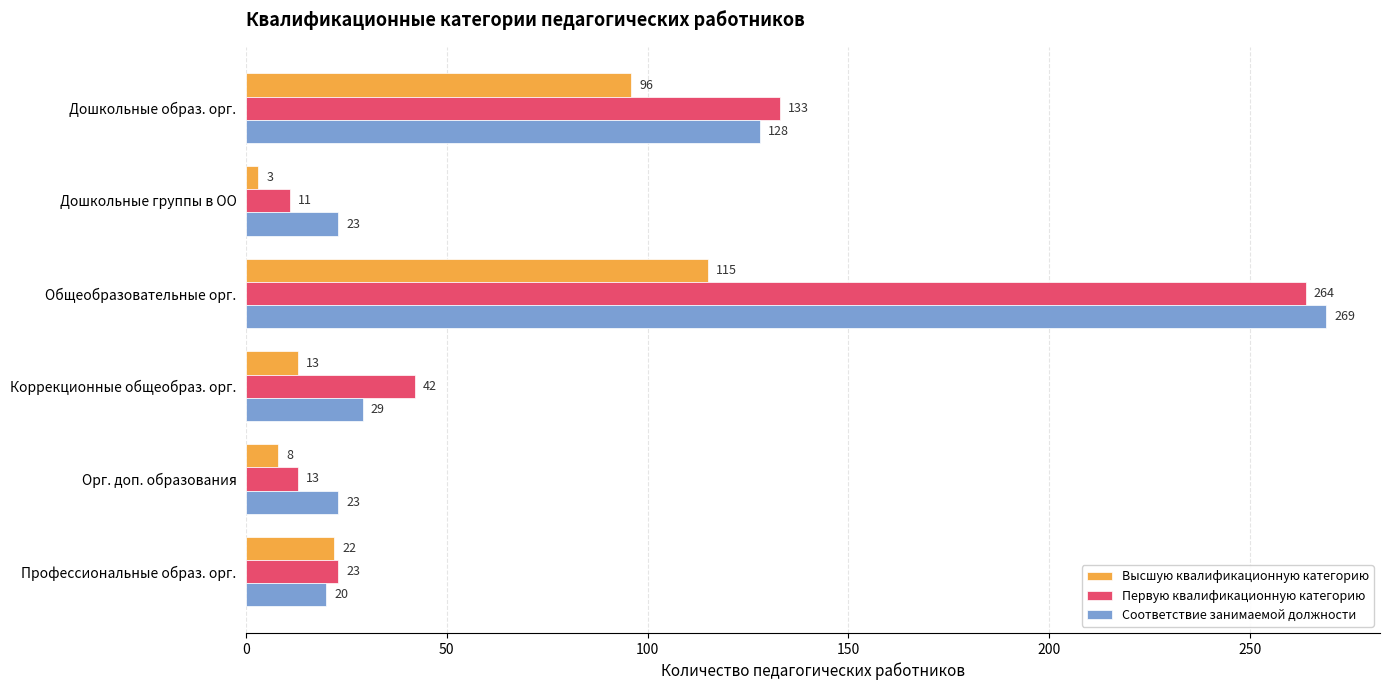

Which series changed the most between Общеобразовательные орг. and Коррекционные общеобраз. орг.?

Соответствие занимаемой должности